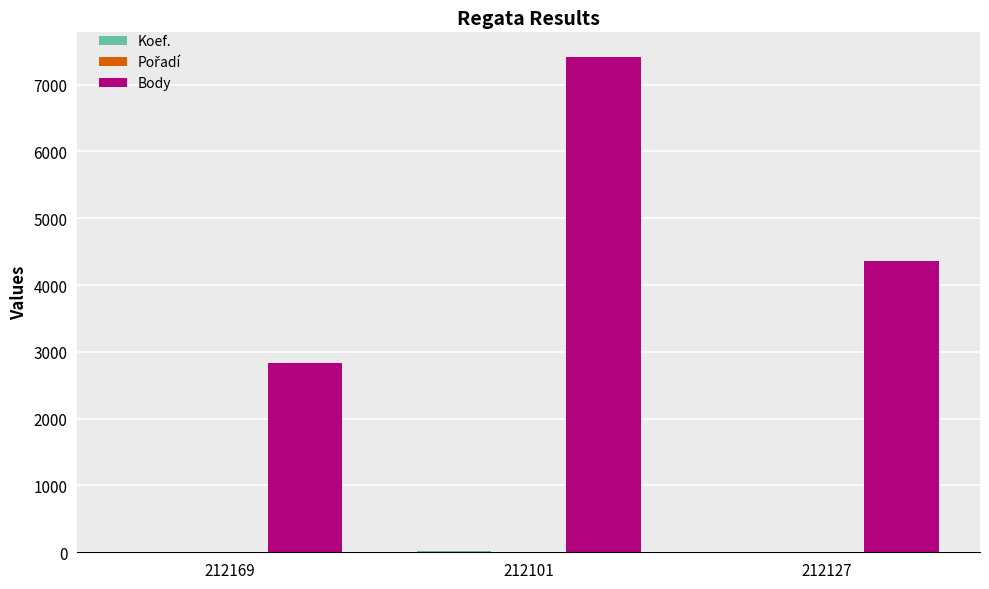

Between 212101 and 212127, which series saw the biggest shift?

Body